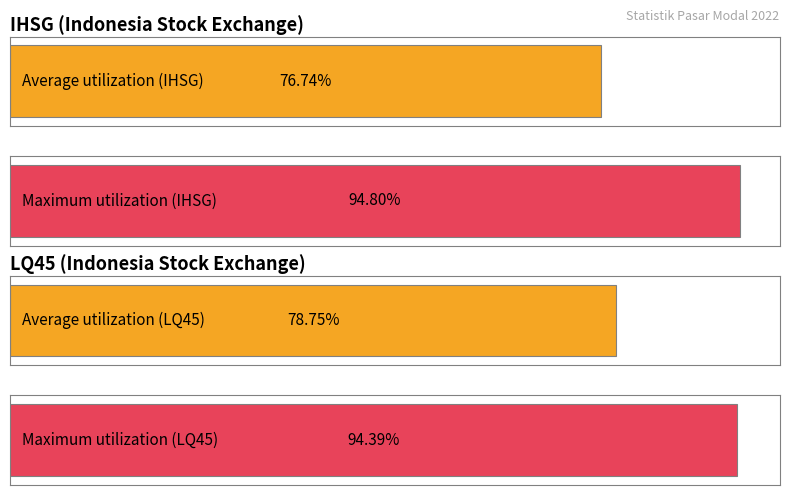

Which series has the largest total across all categories?

IHSG